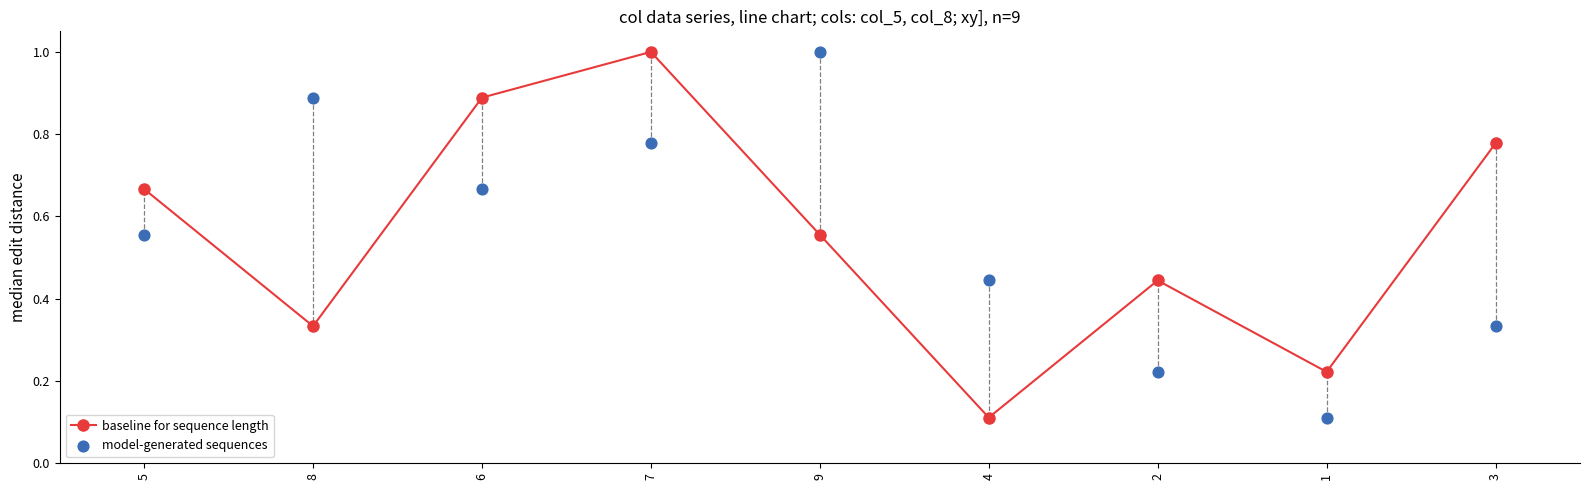

Which series has the largest Y range (max minus min)?

baseline for sequence length